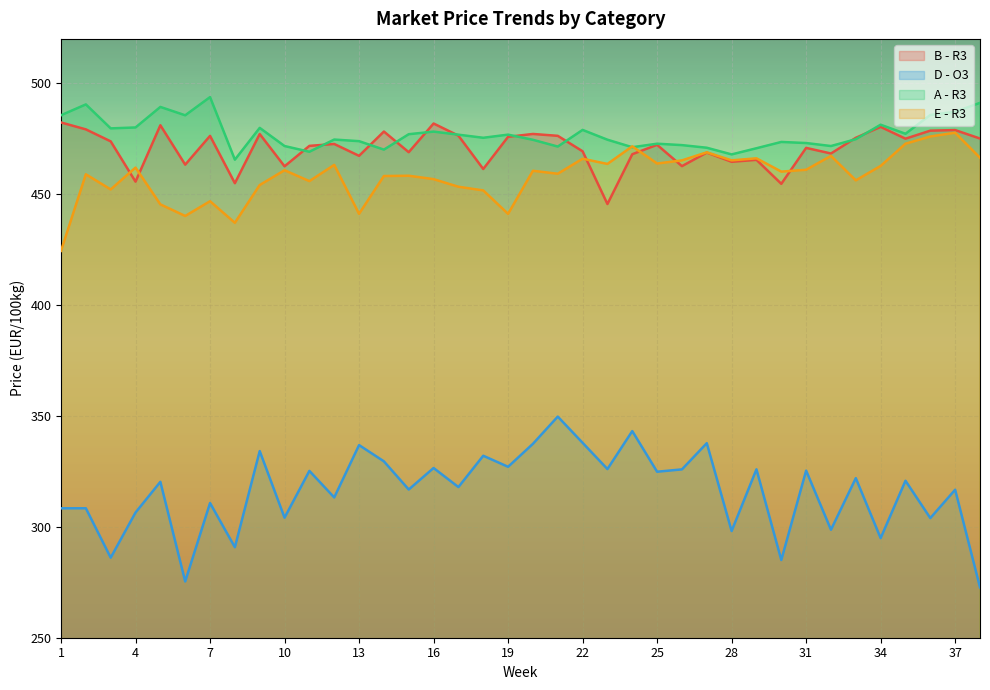

Reading left to right, transcribe all the data shown in this chart.

B - R3: 1=482.3	2=479.2	3=473.8	4=455.6	5=481.1	6=463.3	7=476.3	8=454.9	9=477.1	10=462.5	11=471.8	12=472.6	13=467.3	14=478.2	15=468.9	16=481.8	17=476.4	18=461.3	19=475.8	20=477.1	21=476.3	22=469.3	23=445.5	24=468.0	25=472.2	26=462.6	27=468.7	28=464.6	29=465.5	30=454.6	31=470.9	32=468.3	33=475.4	34=480.3	35=475.0	36=478.6	37=478.9	38=475.1
D - O3: 1=308.4	2=308.4	3=286.1	4=306.4	5=320.3	6=275.4	7=310.7	8=290.8	9=334.2	10=304.1	11=325.2	12=313.2	13=336.9	14=329.5	15=316.8	16=326.5	17=317.9	18=332.1	19=327.1	20=337.4	21=349.7	22=337.9	23=326.0	24=343.2	25=324.8	26=325.9	27=337.7	28=298.1	29=325.9	30=285.0	31=325.3	32=298.7	33=321.9	34=294.9	35=320.8	36=303.9	37=316.7	38=272.7
A - R3: 1=485.6	2=490.5	3=479.6	4=480.1	5=489.3	6=485.6	7=493.8	8=465.5	9=479.9	10=471.7	11=469.1	12=474.6	13=473.9	14=470.1	15=477.0	16=478.2	17=476.8	18=475.4	19=476.8	20=474.5	21=471.4	22=479.0	23=474.5	24=471.1	25=472.7	26=472.1	27=470.9	28=467.9	29=470.7	30=473.5	31=473.0	32=471.7	33=474.8	34=481.3	35=477.2	36=485.7	37=487.1	38=491.2
E - R3: 1=424.4	2=458.9	3=452.1	4=462.0	5=445.4	6=440.2	7=446.8	8=437.1	9=454.1	10=460.8	11=455.9	12=463.2	13=441.1	14=458.2	15=458.3	16=456.8	17=453.3	18=451.7	19=441.1	20=460.5	21=459.2	22=466.0	23=463.6	24=471.6	25=463.8	26=465.2	27=468.9	28=465.2	29=466.1	30=460.1	31=461.0	32=467.2	33=456.2	34=462.7	35=472.7	36=476.0	37=477.7	38=466.4